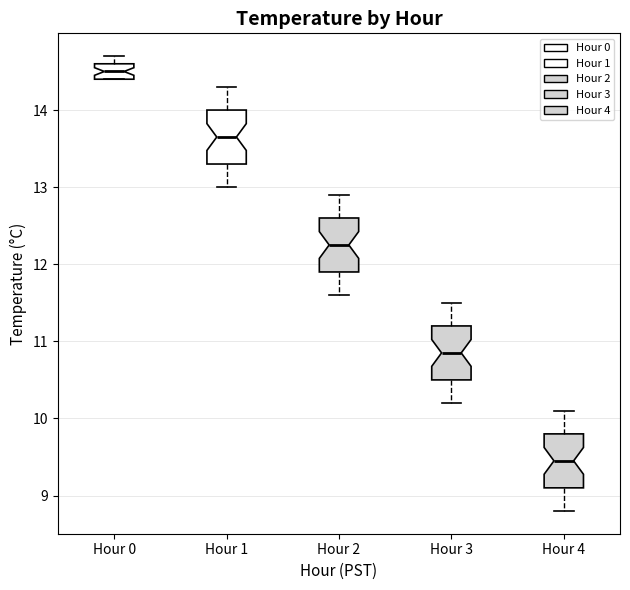

Which box has the lowest median line?

Hour 4